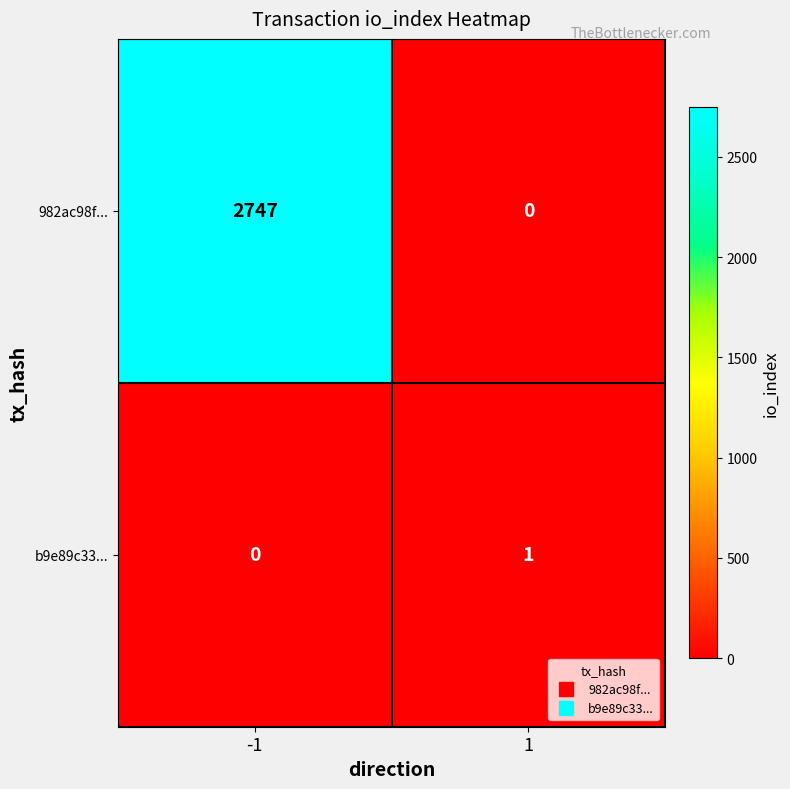

Reading right to left, extract all data points from this chart.

982ac98f...: 1=0	-1=2747
b9e89c33...: 1=1	-1=0